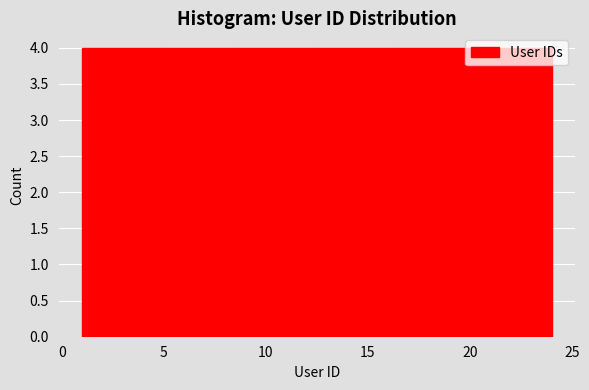

How tall is the bar that spans 1.0 to 5.0 on the x-axis? Neither the bar edges nor the heights are printed on the chart, so give them approximately, as read against the axes.

4